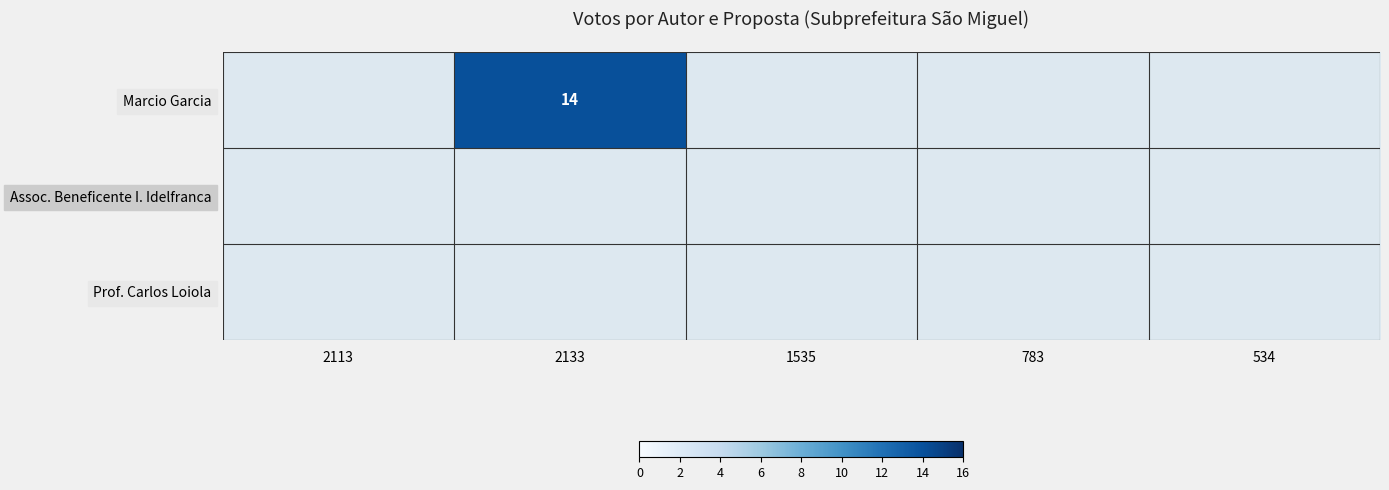

The value of Marcio Garcia at 2133 is 20. True or false?

False